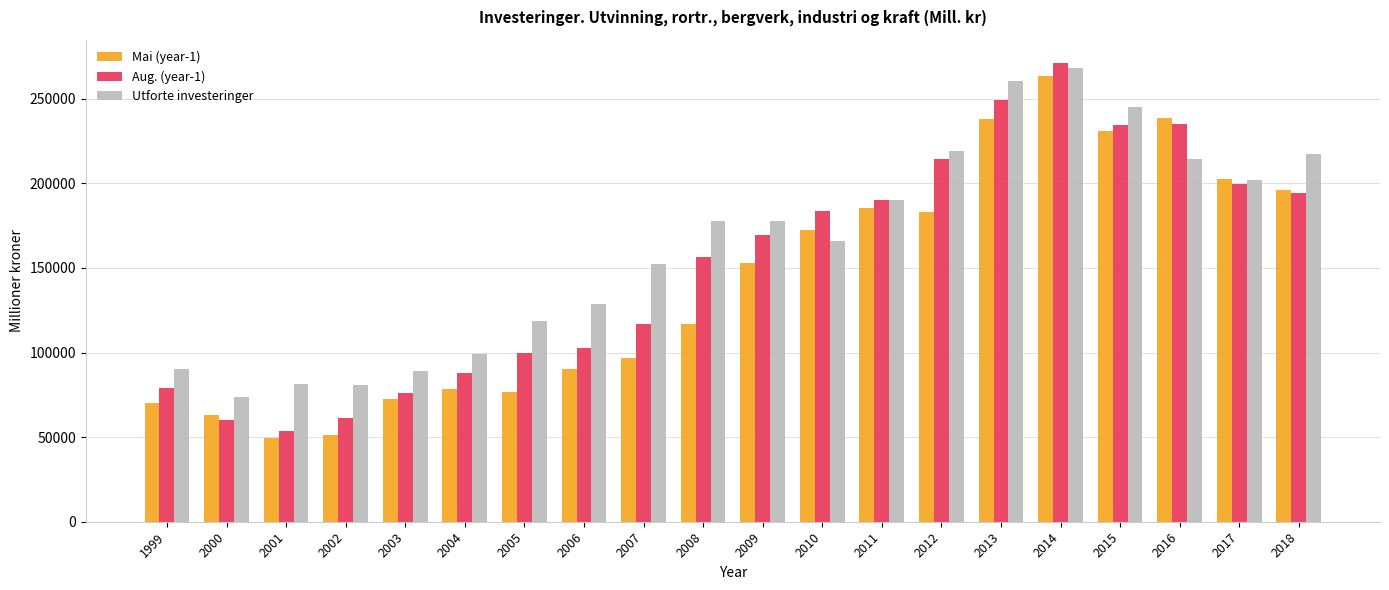

Count the number of categories in the chart.

20